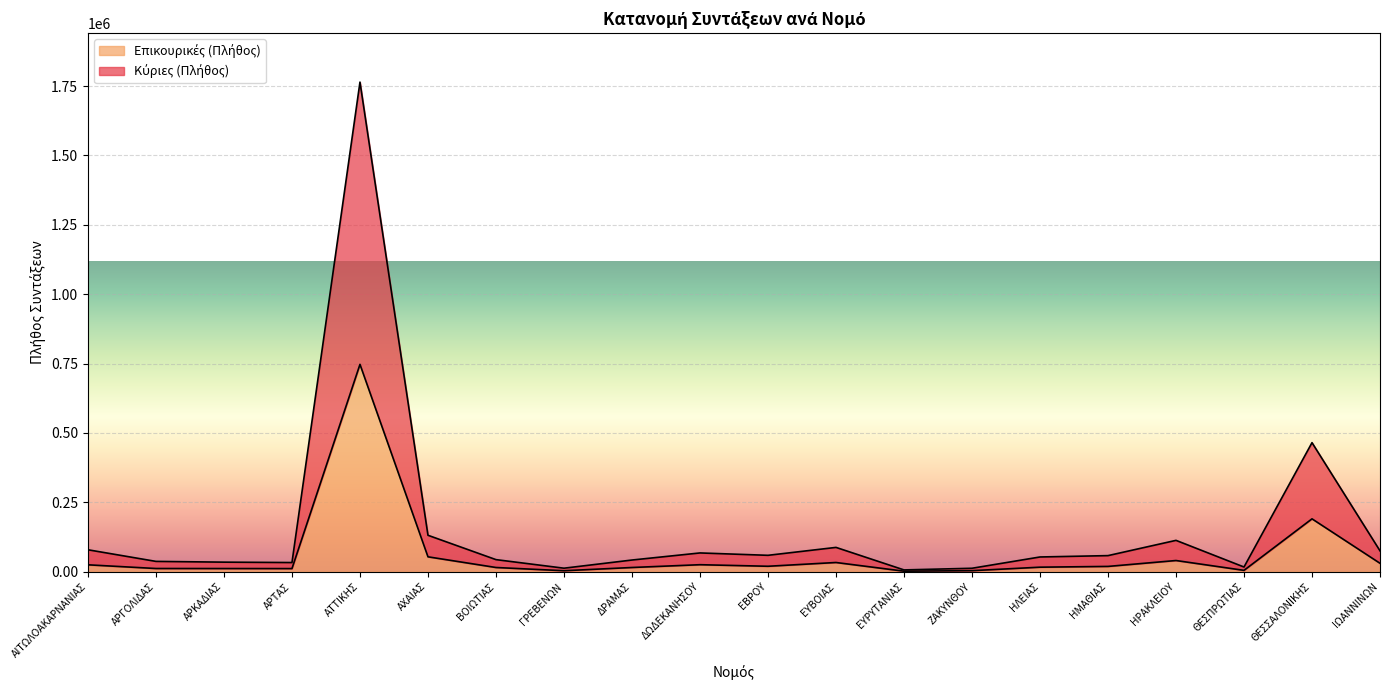

Which series changed the most between ΑΡΤΑΣ and ΗΡΑΚΛΕΙΟΥ?

Κύριες (Πλήθος)